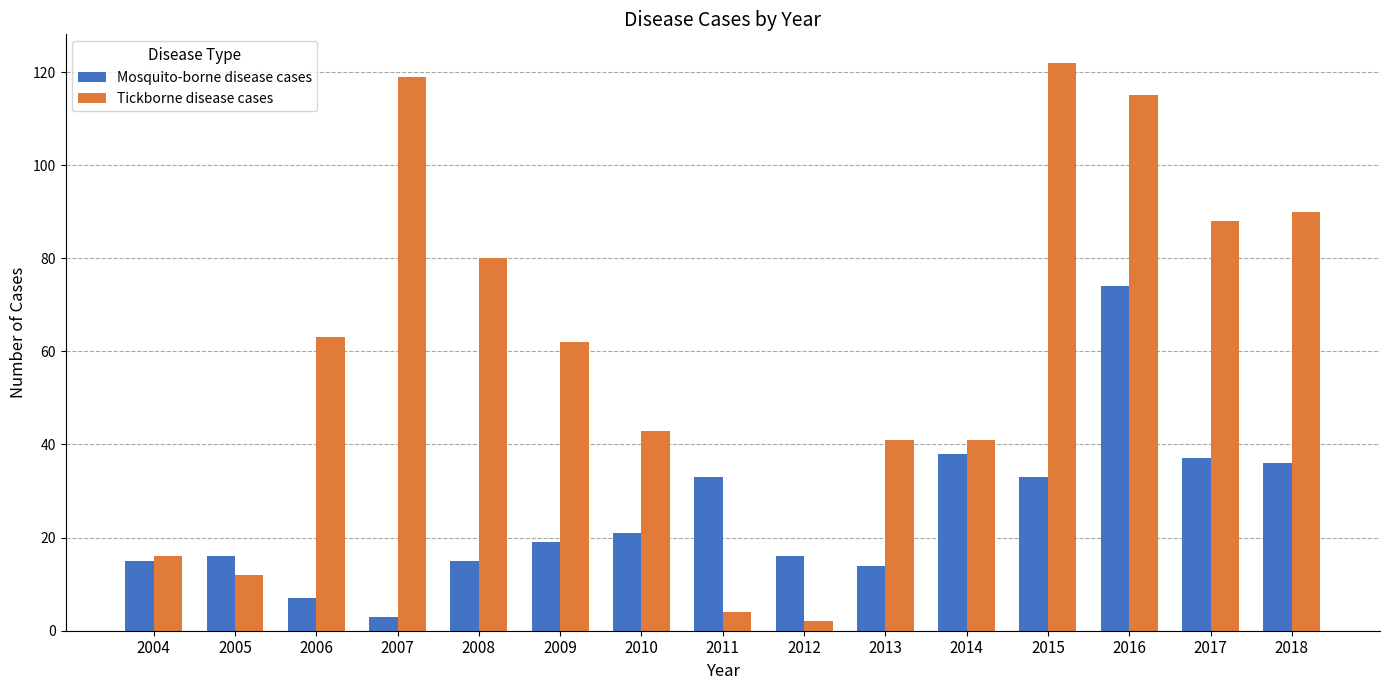

How many categories are shown in the chart?

15